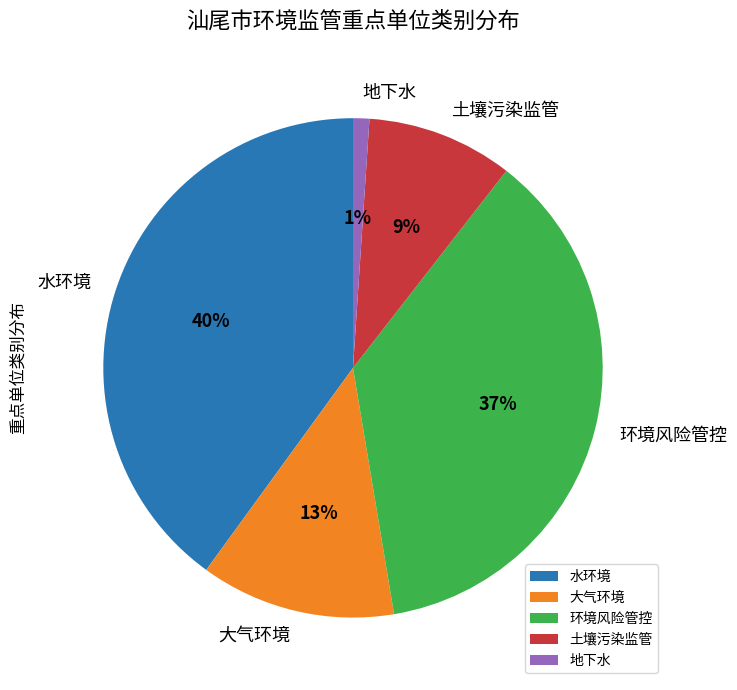

What is the largest slice in the pie chart?

水环境